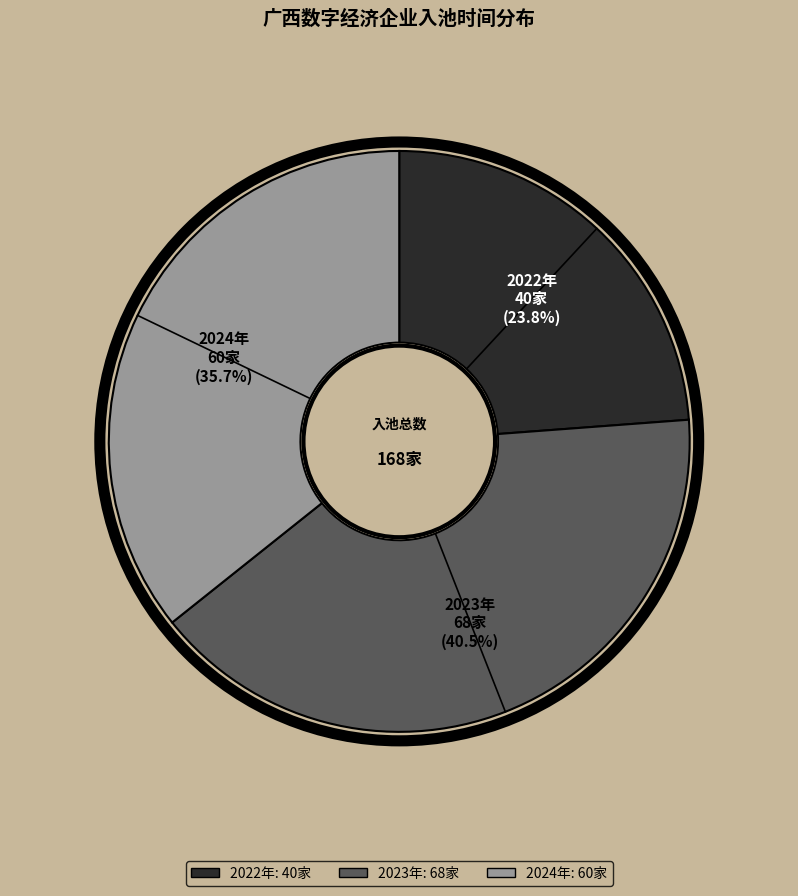

How many segments does this pie chart have?

3